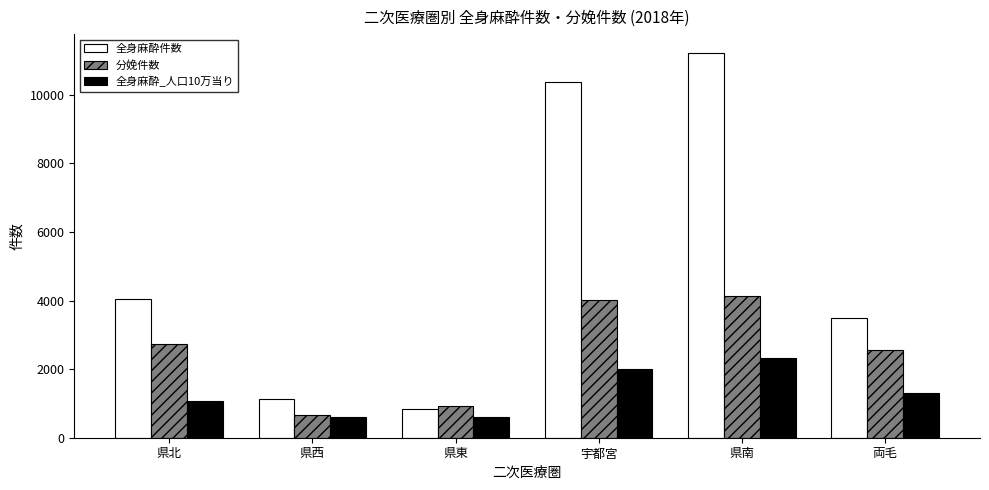

What position from the left is 県南?

5